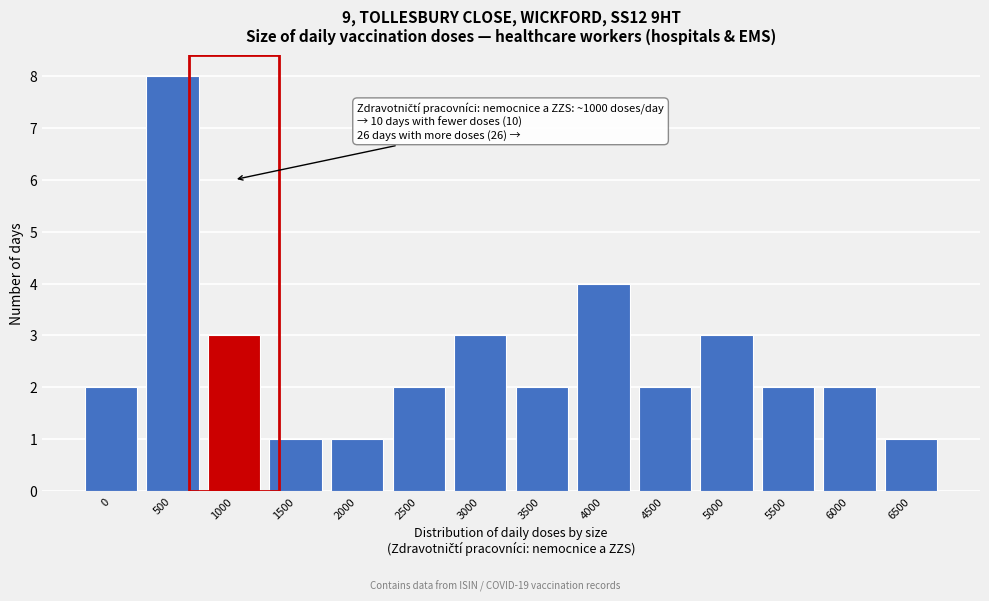

Reading left to right, what are all the values shown in this chart?

2	8	3	1	1	2	3	2	4	2	3	2	2	1